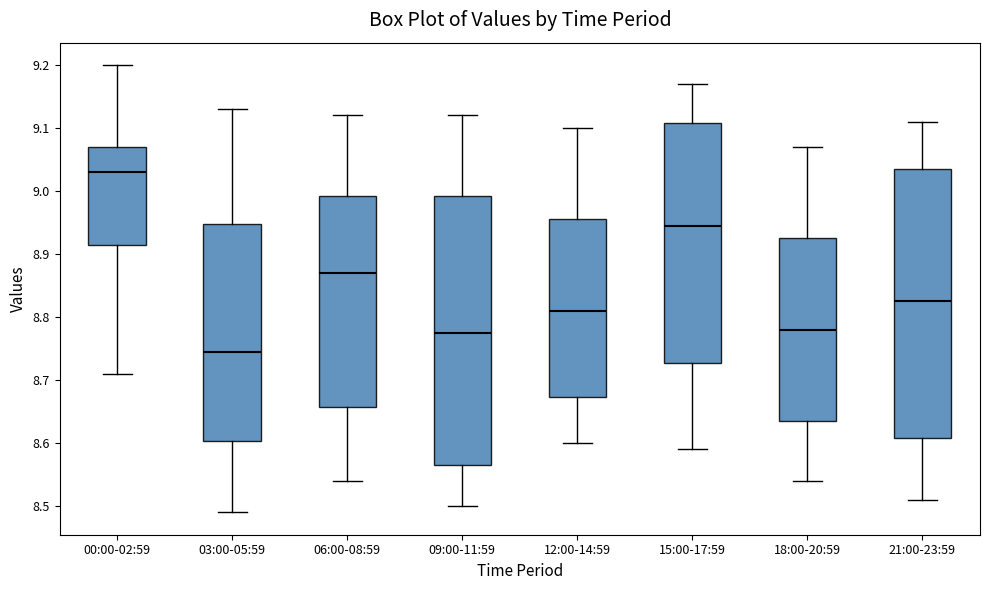

Which box's median line is the lowest?

03:00-05:59